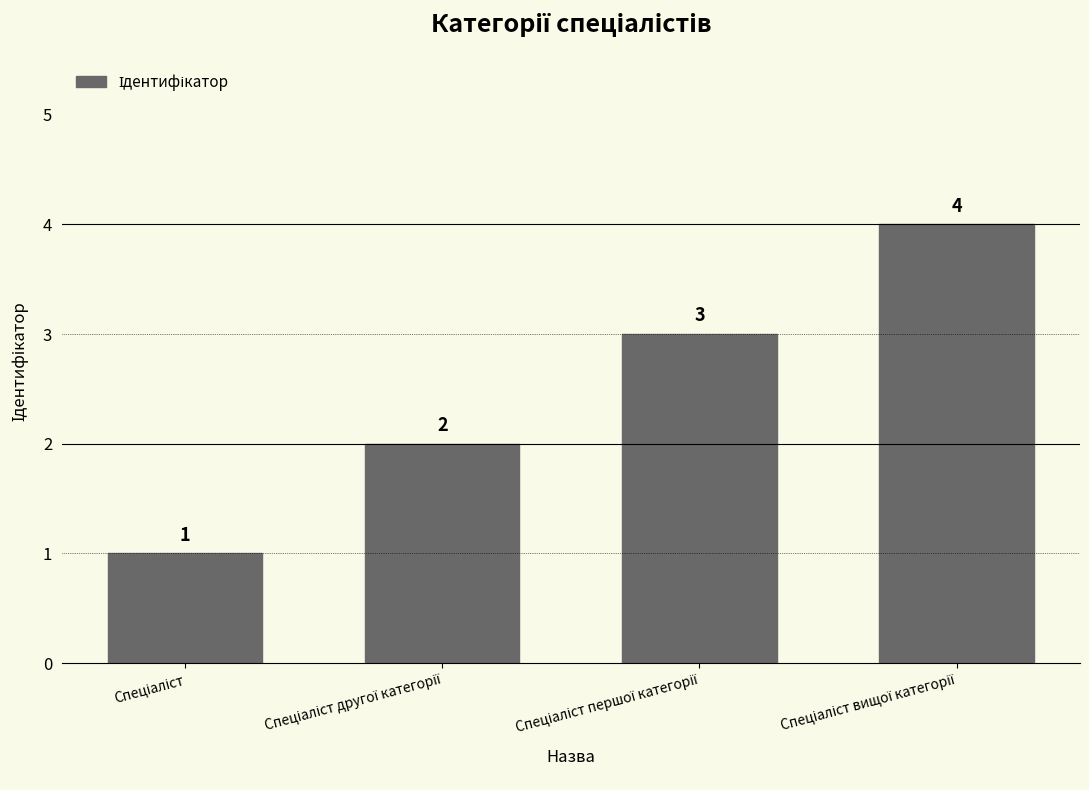

What is the maximum value shown in the chart?

4